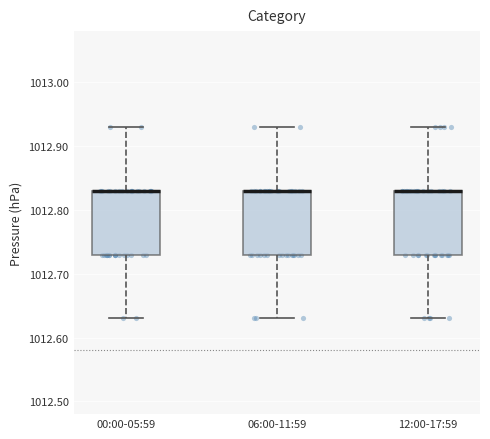

Reading left to right, transcribe this box plot: for each box, give where its median line is, the range the box spans, and where its two whiskers end, as read against the y-axis. The values are not printed on the chart, so give them approximately, as read against the axis.

00:00-05:59: median 1012.83 (drawn on the box's upper edge), box 1012.73 to 1012.83, whiskers 1012.63 to 1012.93
06:00-11:59: median 1012.83 (drawn on the box's upper edge), box 1012.73 to 1012.83, whiskers 1012.63 to 1012.93
12:00-17:59: median 1012.83 (drawn on the box's upper edge), box 1012.73 to 1012.83, whiskers 1012.63 to 1012.93